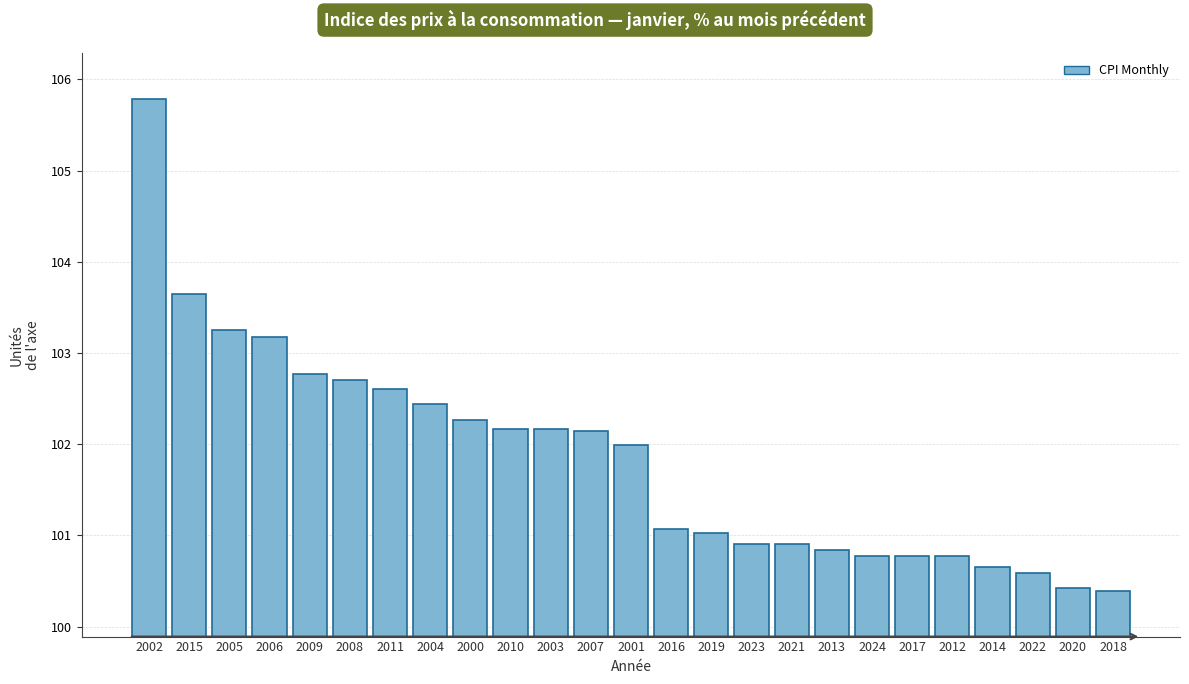

What is the approximate value at 2002?

105.8